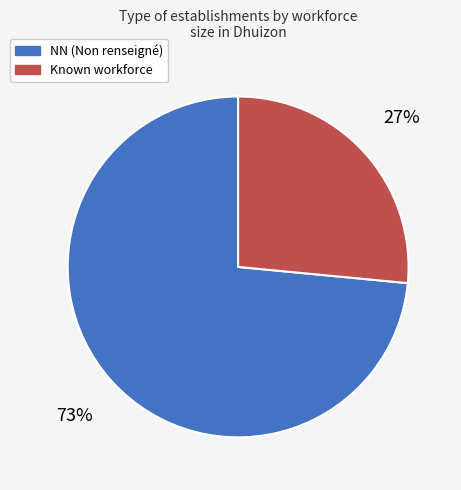

Rank the categories by value from lowest to highest.

Known workforce, NN (Non renseigné)